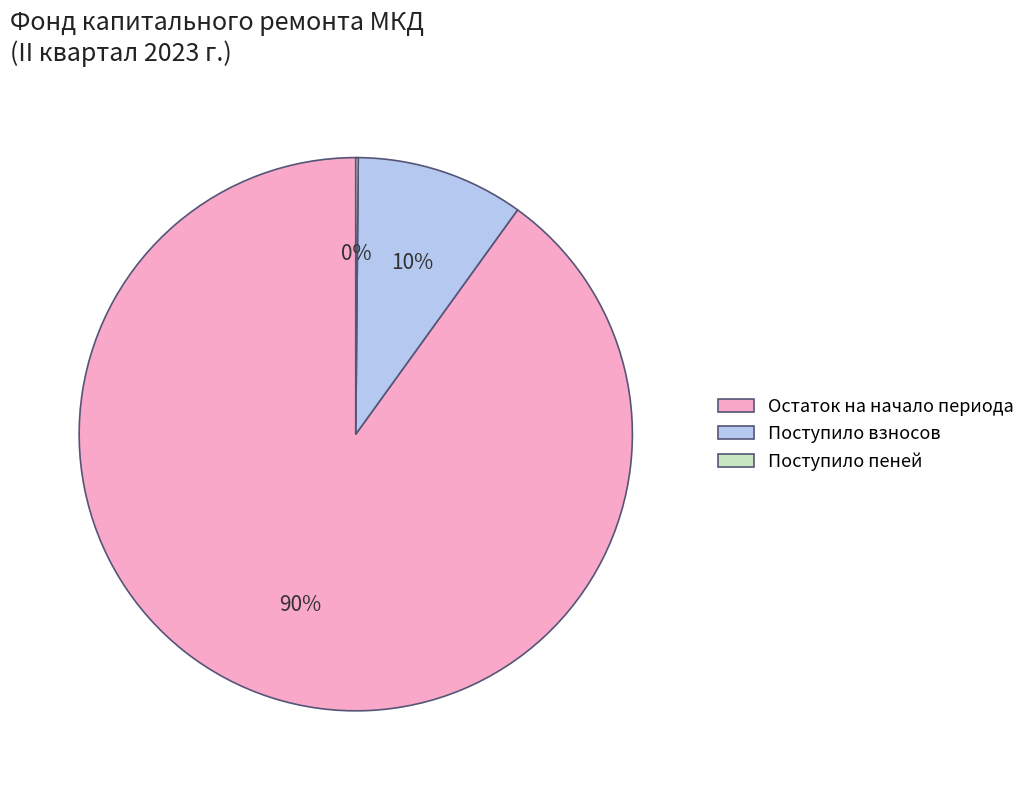

Is it true that Остаток на начало периода is 82% of the pie?

False